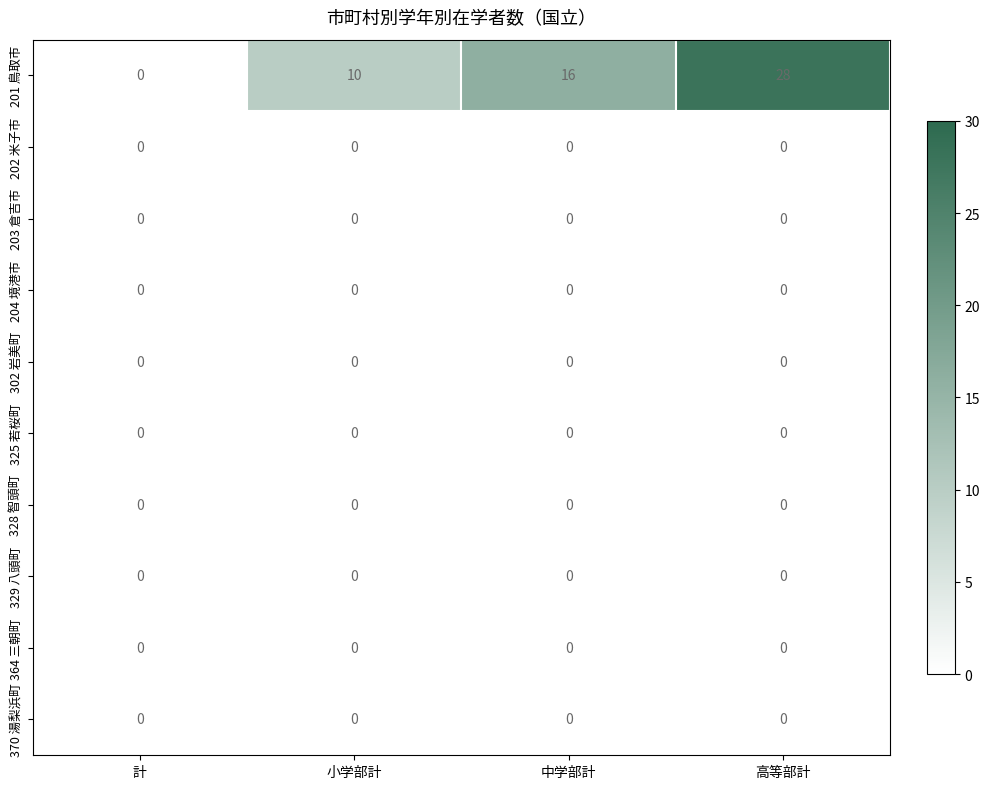

What is the difference between the second highest and minimum values in the 201 鳥取市 series?

16